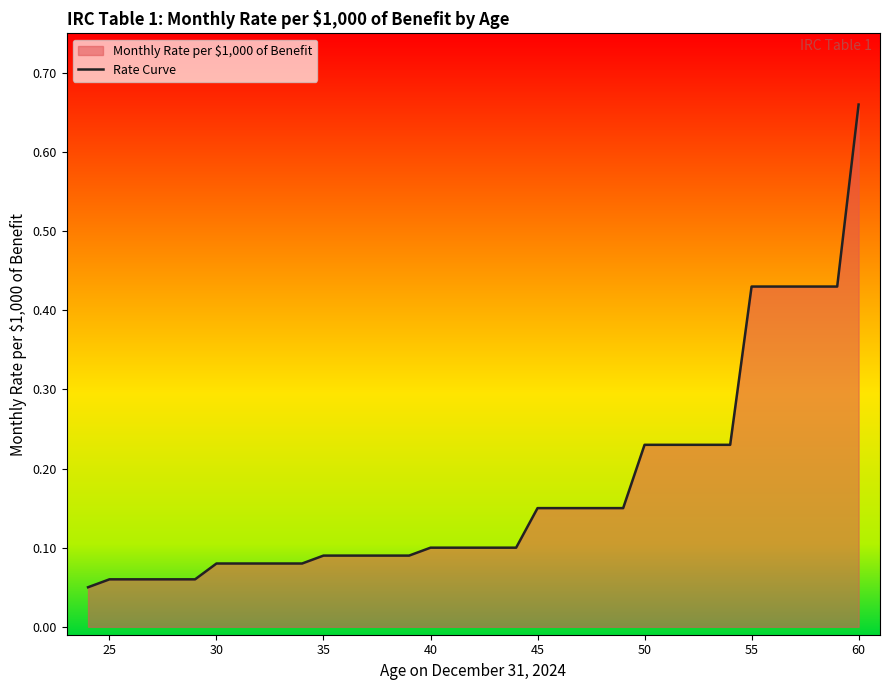

Is it true that the value at 40 is 0.1?

True